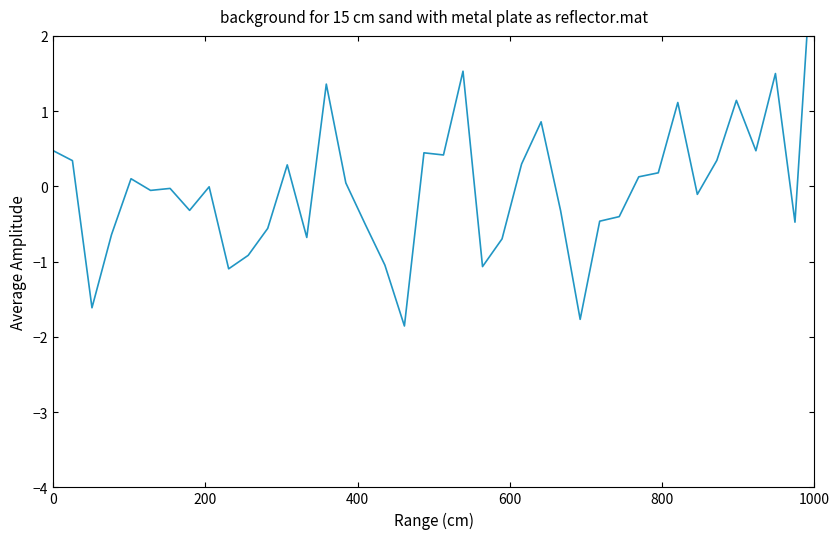

How many series are shown in this chart?

1